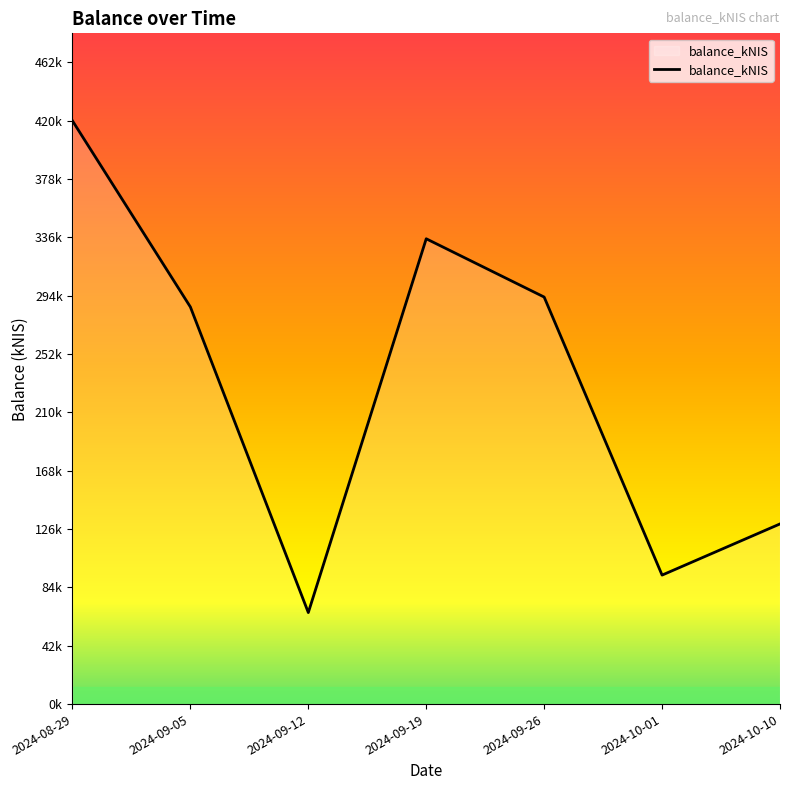

List the labels in order of value, smallest first.

2024-09-12, 2024-10-01, 2024-10-10, 2024-09-05, 2024-09-26, 2024-09-19, 2024-08-29